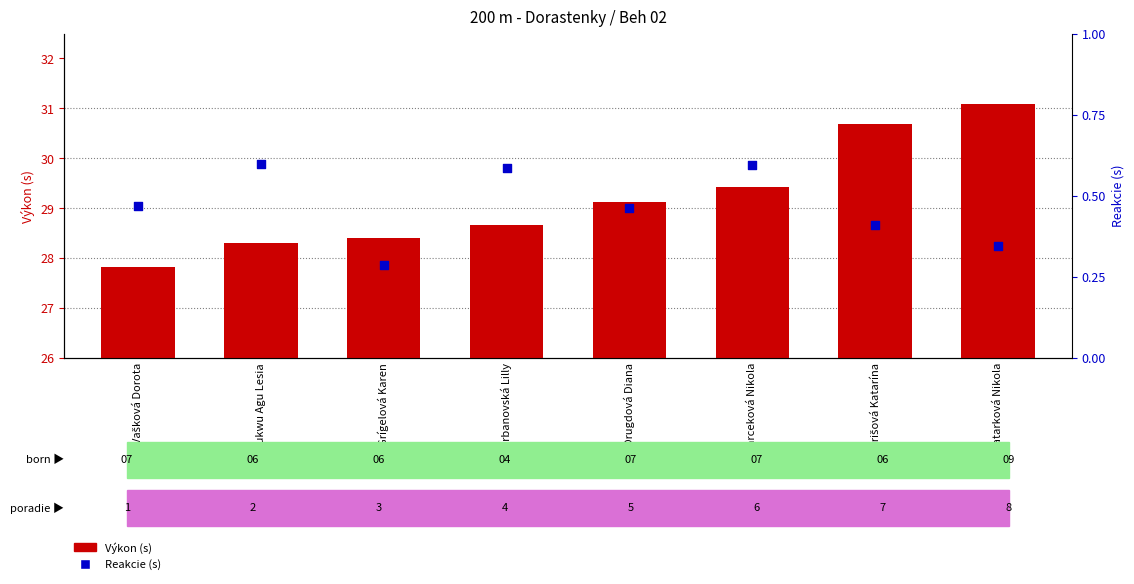

Which series reaches the maximum Y coordinate?

Výkon (s)